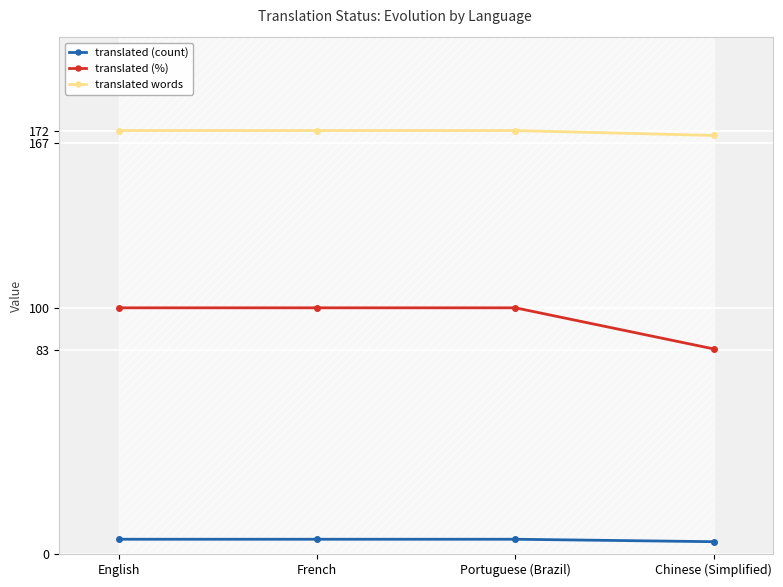

What is the difference between the maximum and minimum values in the translated words series?

2.0